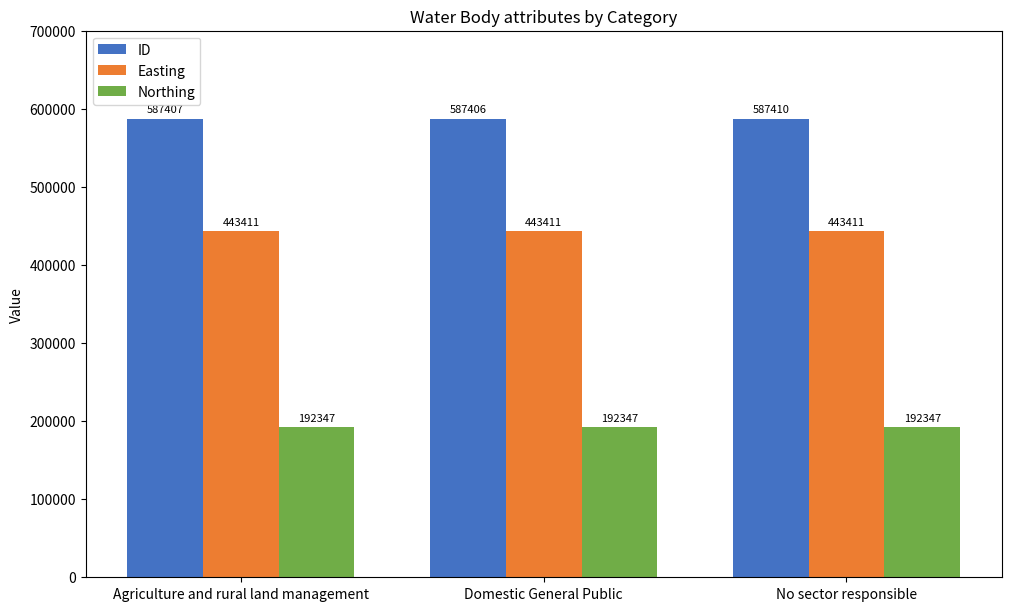

What is the sum of all Northing values?

577041